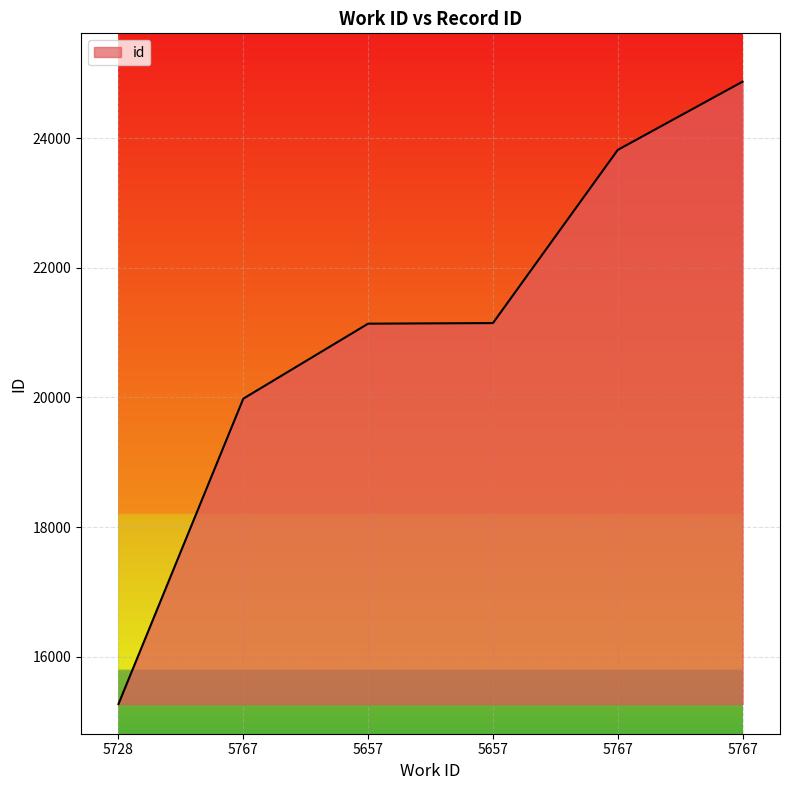

Reading left to right, what are all the values shown in this chart?

5728=15266	5767=19982	5657=21140	5657=21149	5767=23823	5767=24877